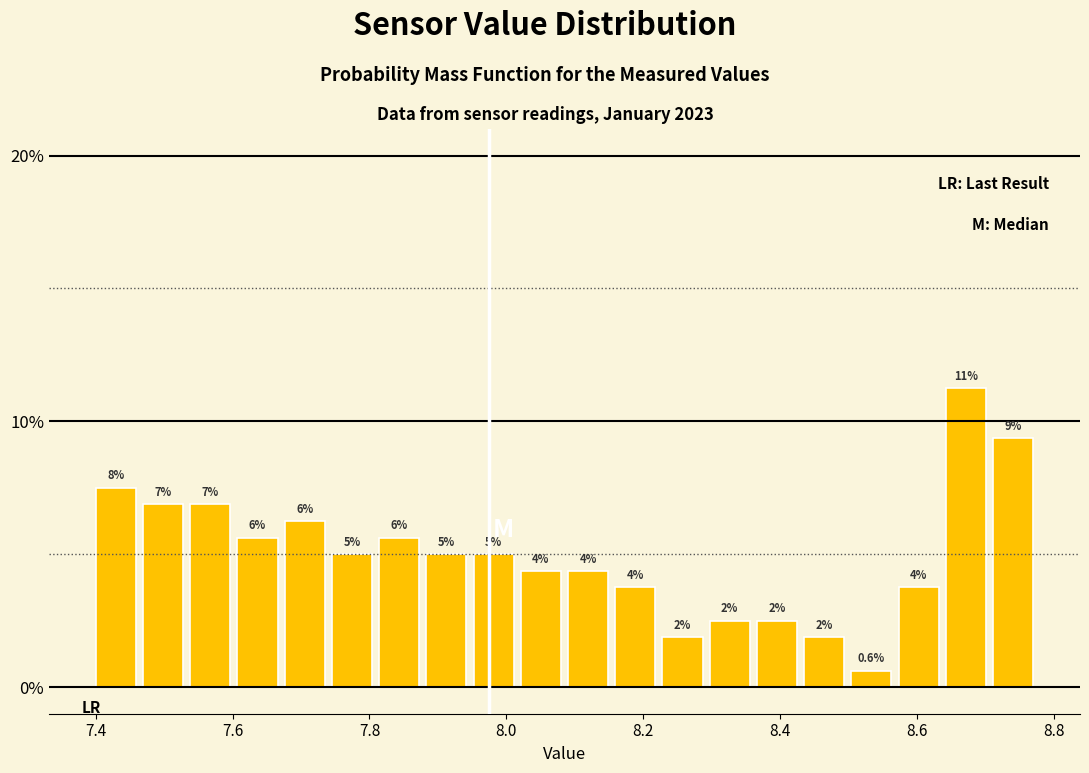

Around what value on the x-axis is the tallest bar? Give the approximate position of its centre, as read against the axis.

8.68